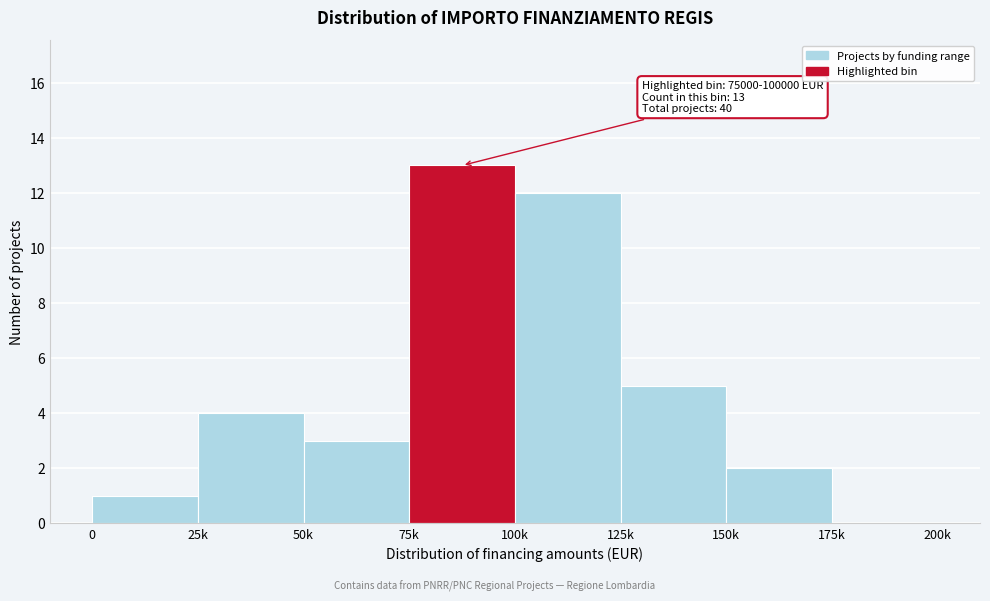

Reading left to right, what are all the values shown in this chart?

0=1	25k=4	50k=3	75k=13	100k=12	125k=5	150k=2	175k=0